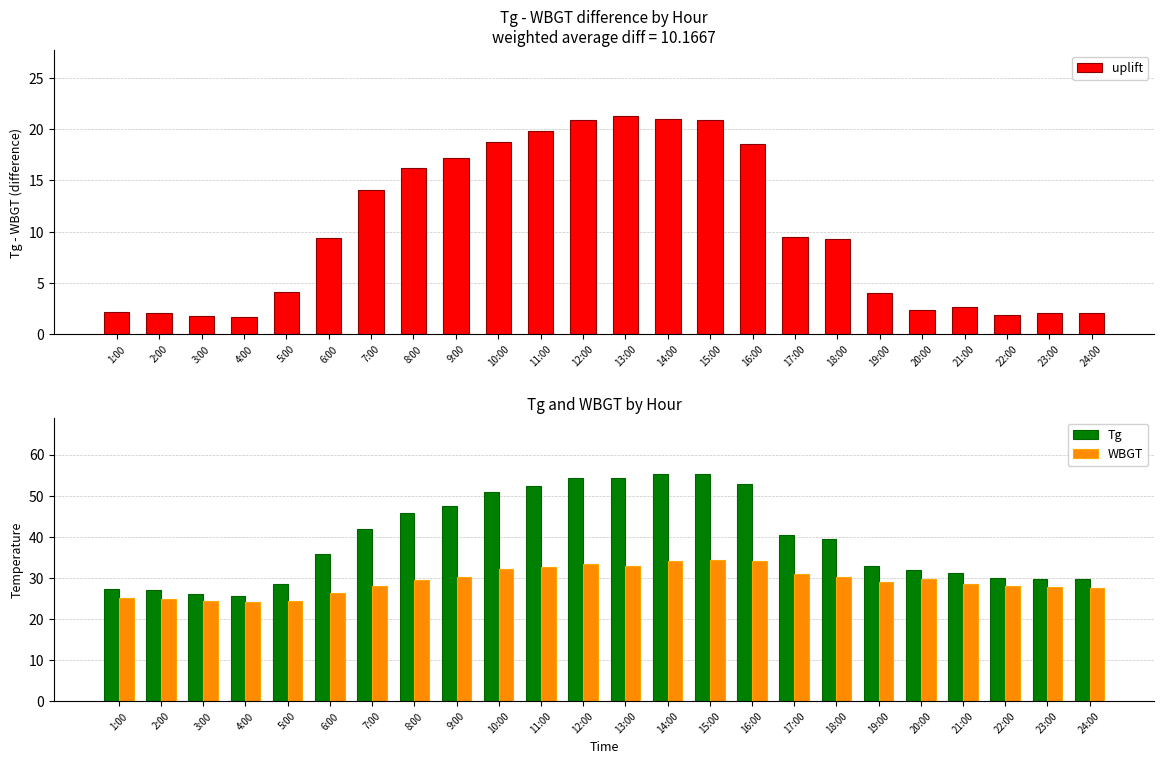

What is the sum of the Tg values at 10:00 and 13:00?

105.2